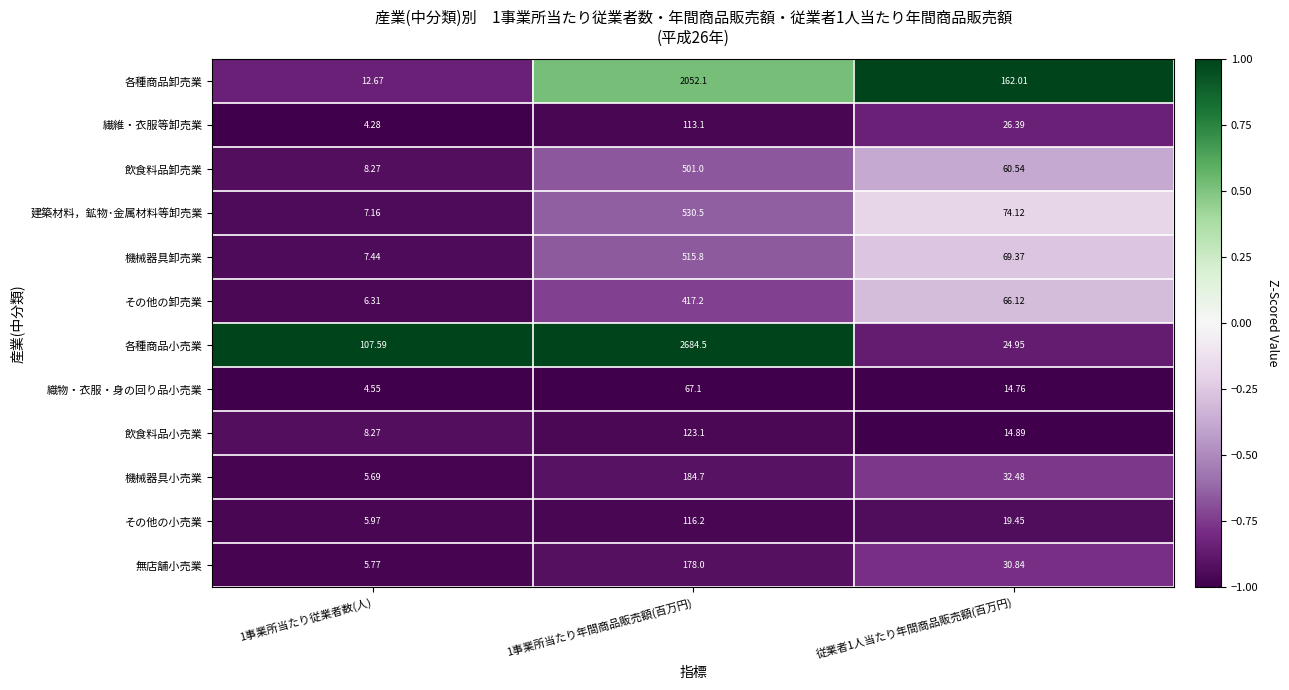

List the series in order of their peak value, lowest first.

織物・衣服・身の回り品小売業, 繊維・衣服等卸売業, その他の小売業, 飲食料品小売業, 無店舗小売業, 機械器具小売業, その他の卸売業, 飲食料品卸売業, 機械器具卸売業, 建築材料，鉱物･金属材料等卸売業, 各種商品卸売業, 各種商品小売業